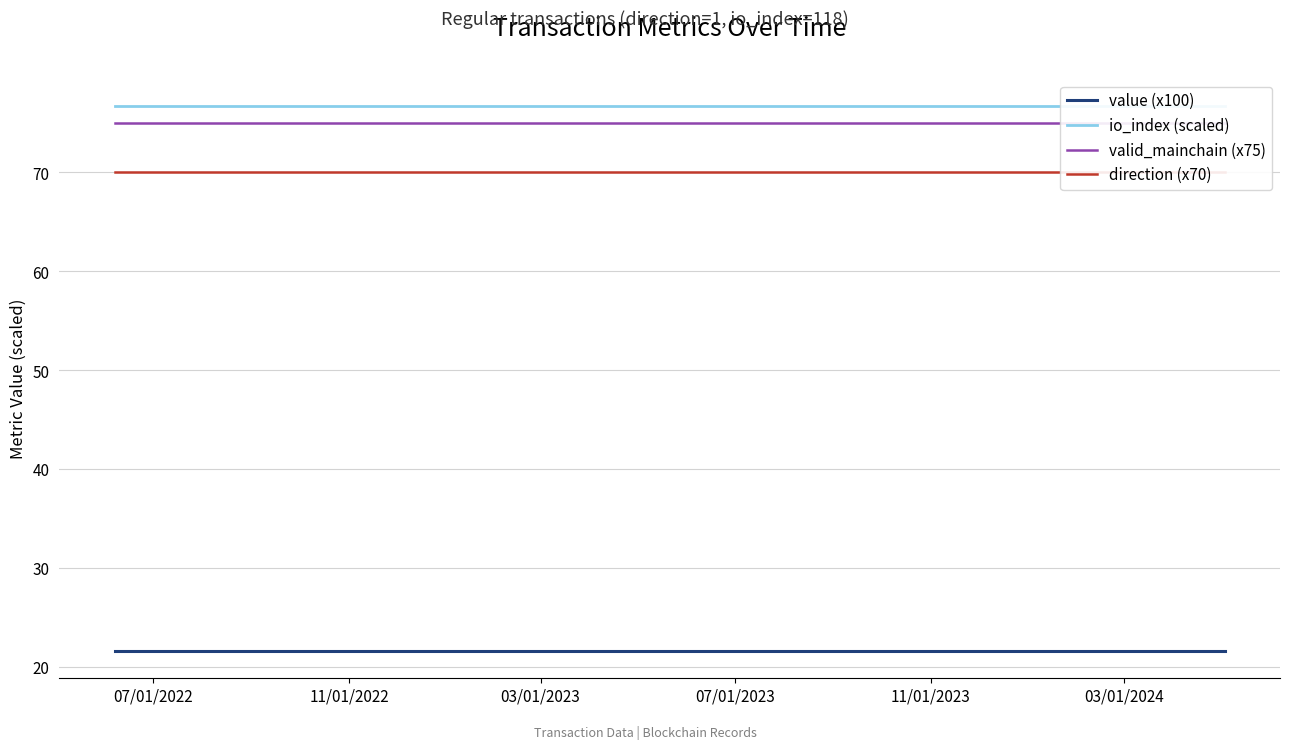

What are all the series names shown in the legend?

value (x100), io_index (scaled), valid_mainchain (x75), direction (x70)